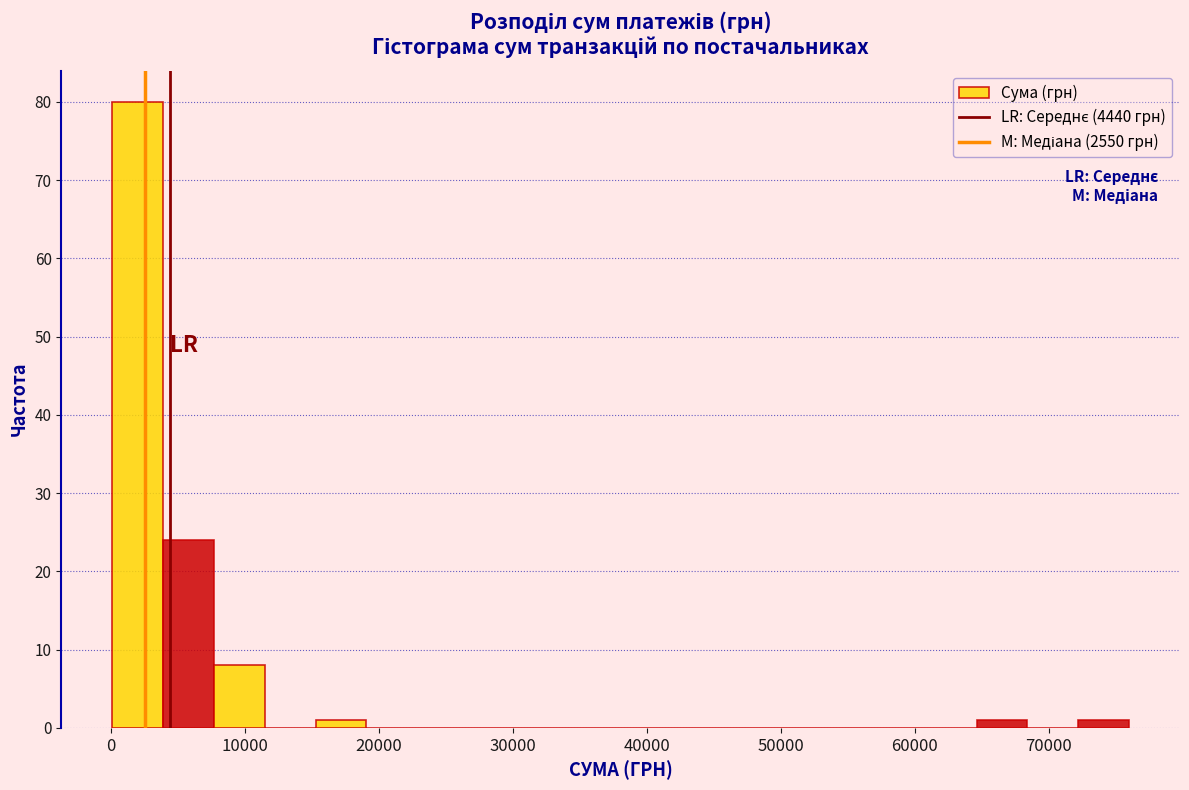

Around what value on the x-axis is the tallest bar? Give the approximate position of its centre, as read against the axis.

2000